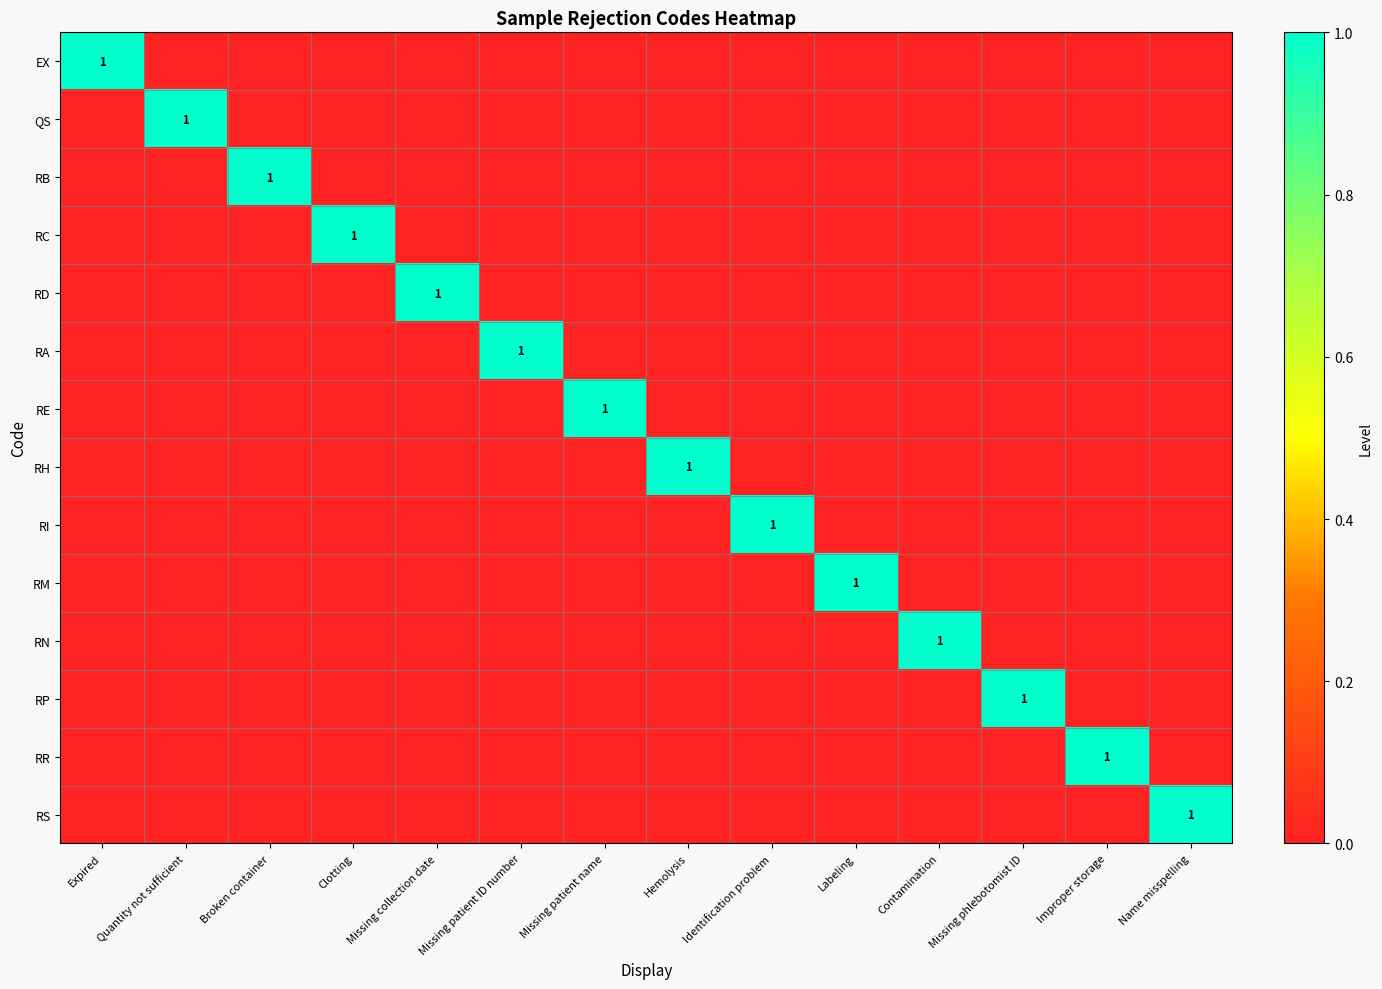

The value of RD at Clotting is 0. True or false?

True